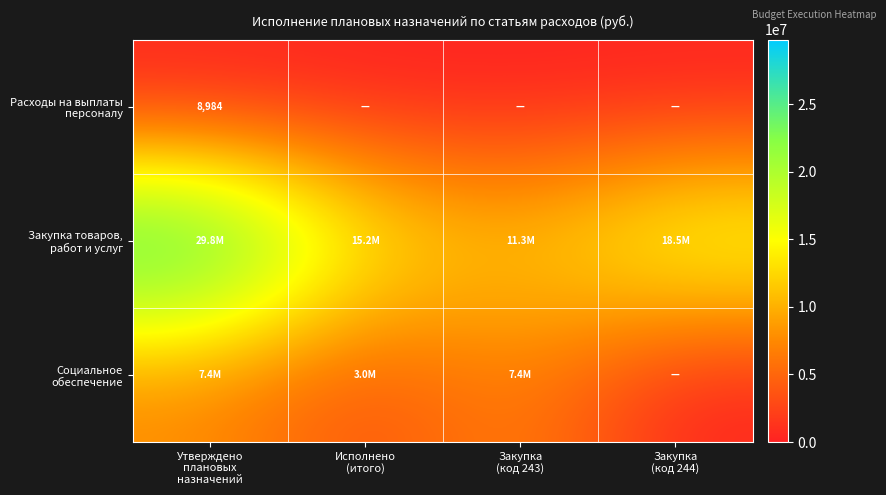

Which series has the widest spread of values?

Закупка товаров, работ и услуг